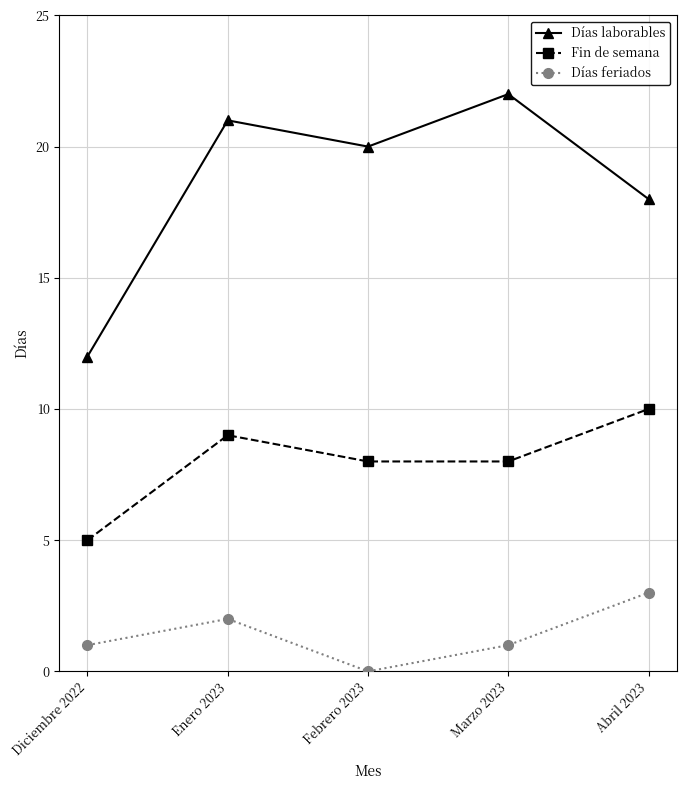

What is the difference between the maximum and second lowest values in the Días feriados series?

2